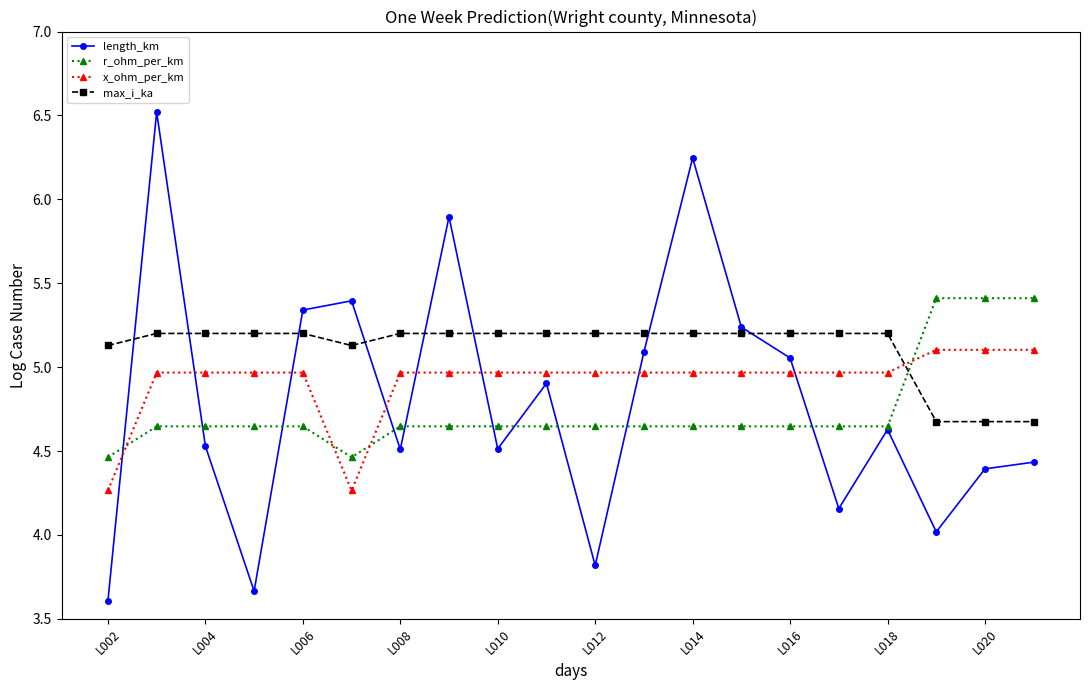

What is the value of the length_km point at the 1st from the left?

3.6